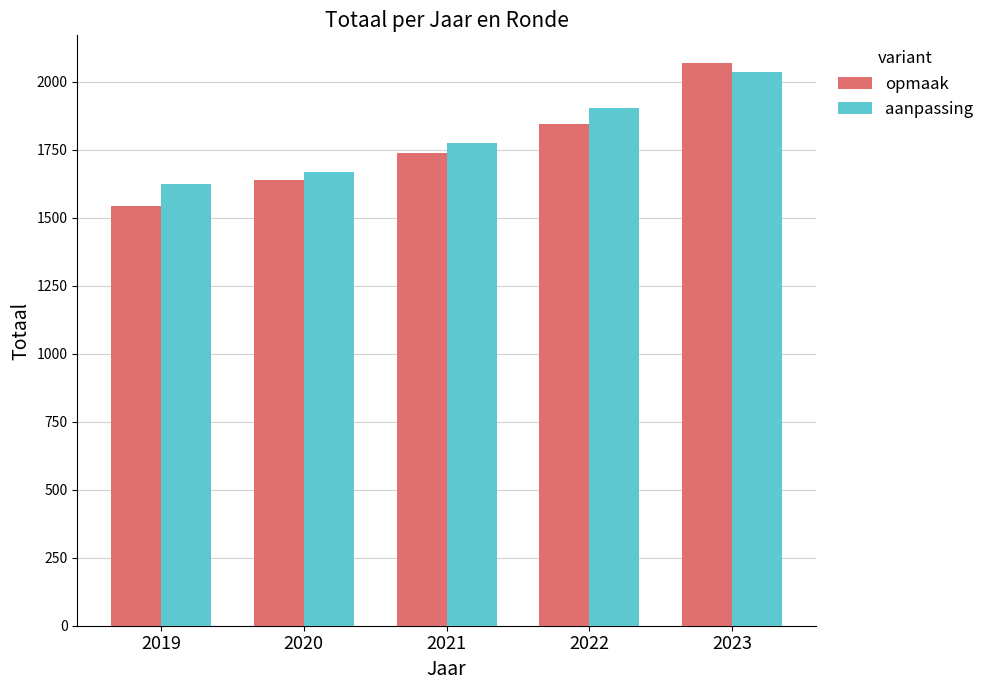

The value of opmaak at 2020 is 2158. True or false?

False